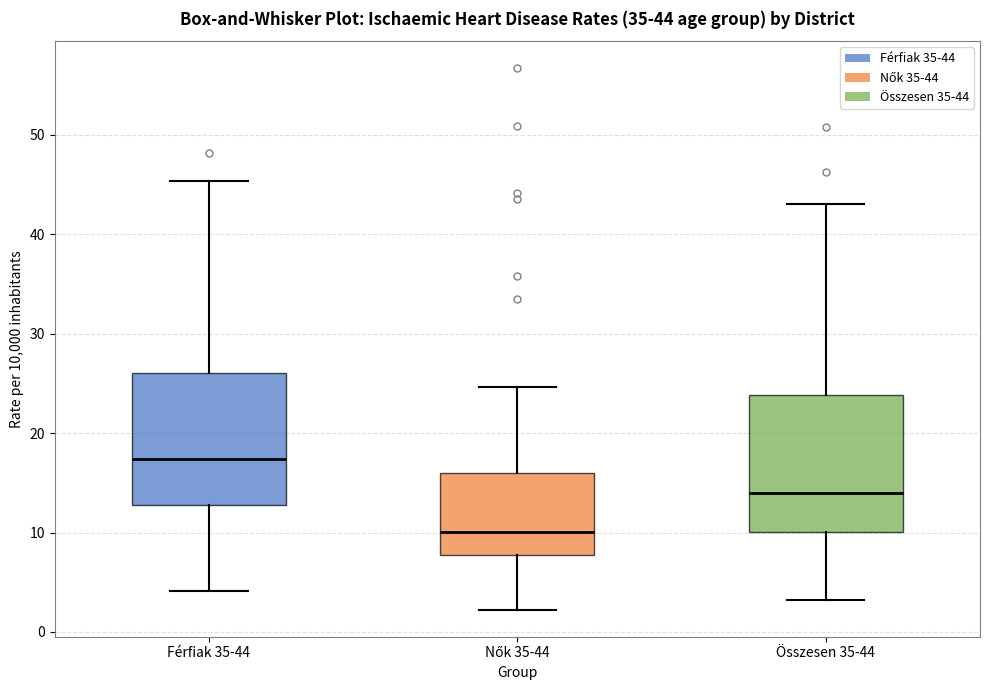

Which box's median line is the lowest?

Nők 35-44